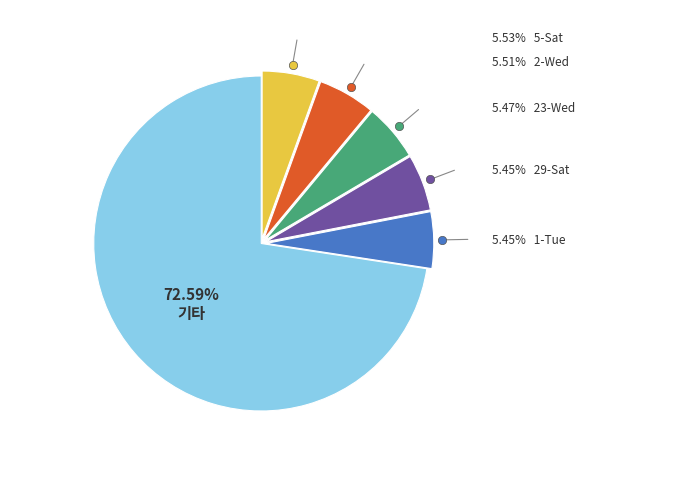

Is there a majority slice in this chart?

Yes